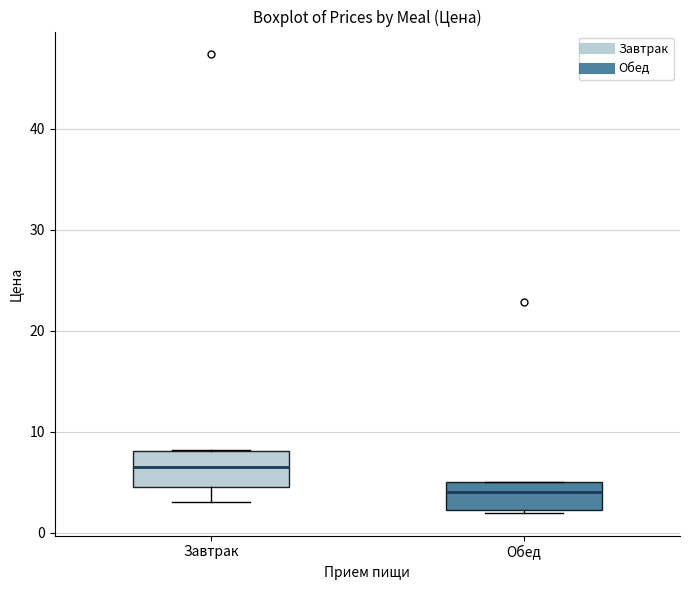

Reading left to right, read every box against the y-axis: the position of its median line, the range the box covers, and the ends of its whiskers. The values are not printed on the chart, so give them approximately, as read against the axis.

Завтрак: median 7, box 5 to 8, whiskers 3 to 8
Обед: median 4, box 2 to 5, whiskers 2 to 5